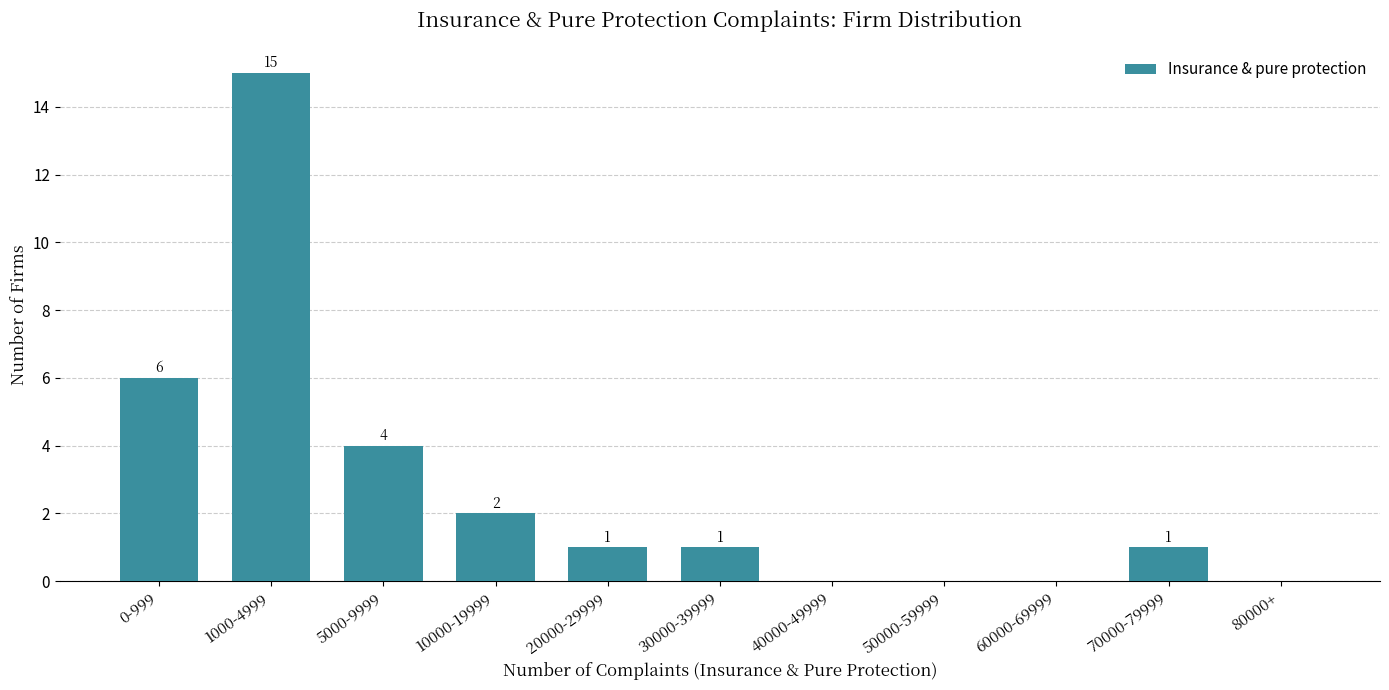

Reading right to left, transcribe all the data shown in this chart.

80000+=0	70000-79999=1	60000-69999=0	50000-59999=0	40000-49999=0	30000-39999=1	20000-29999=1	10000-19999=2	5000-9999=4	1000-4999=15	0-999=6